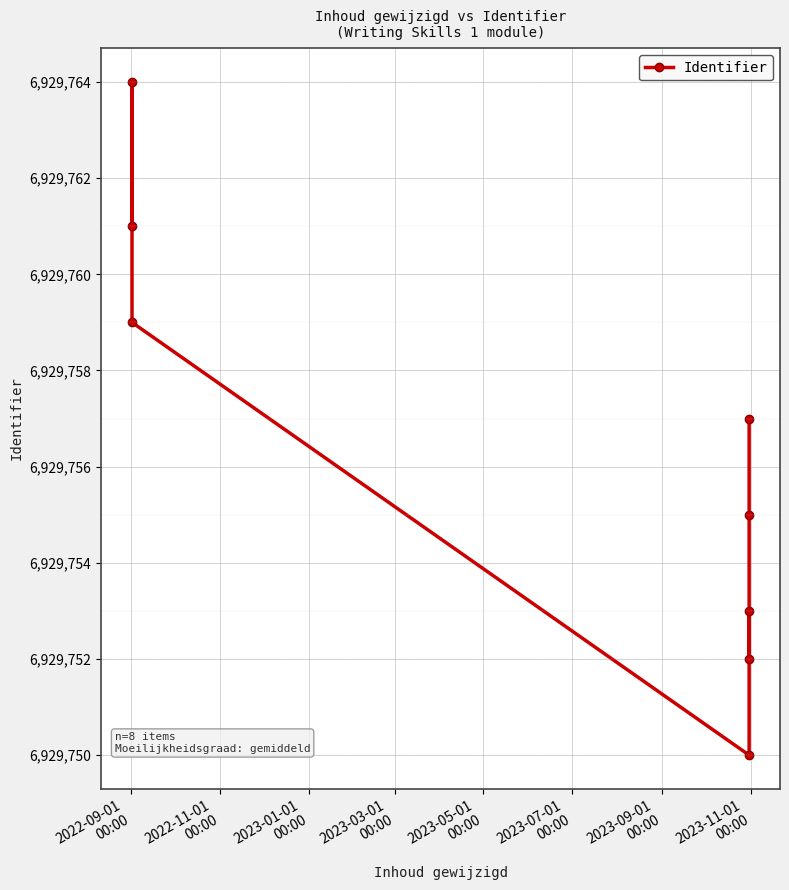

Count the number of categories in the chart.

8